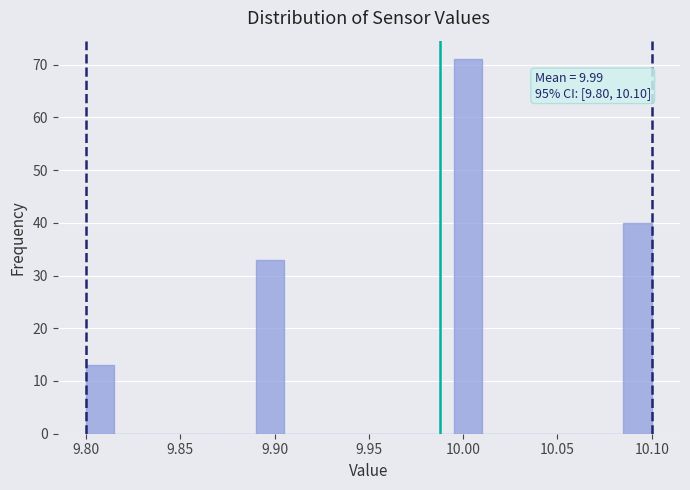

Read against the x-axis, roughly where is the centre of the tallest bar?

10.005